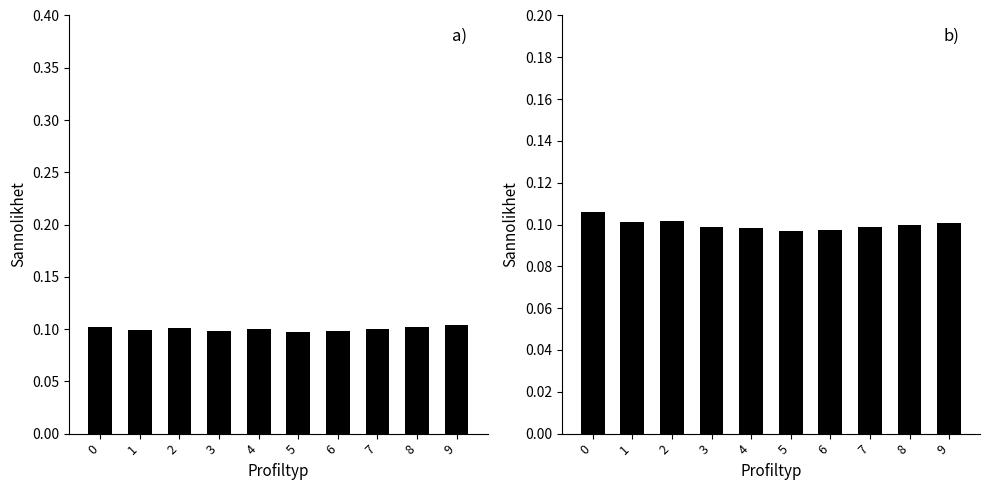

Between 1 and 9, which series saw the biggest shift?

0-5 normalized